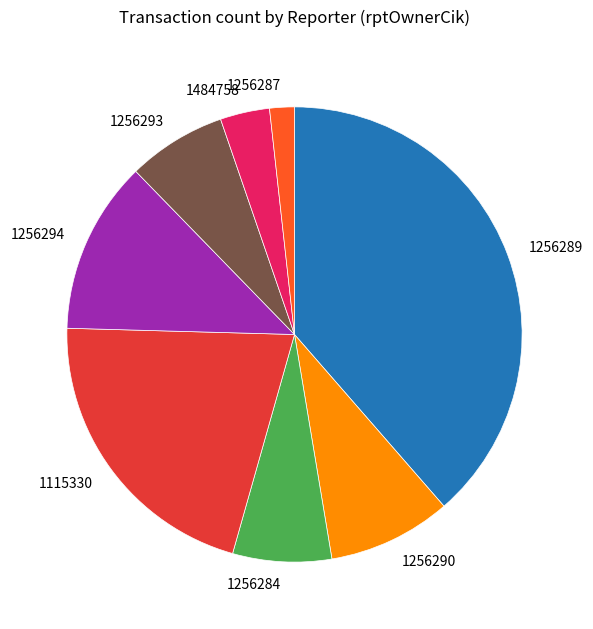

How many segments does this pie chart have?

8